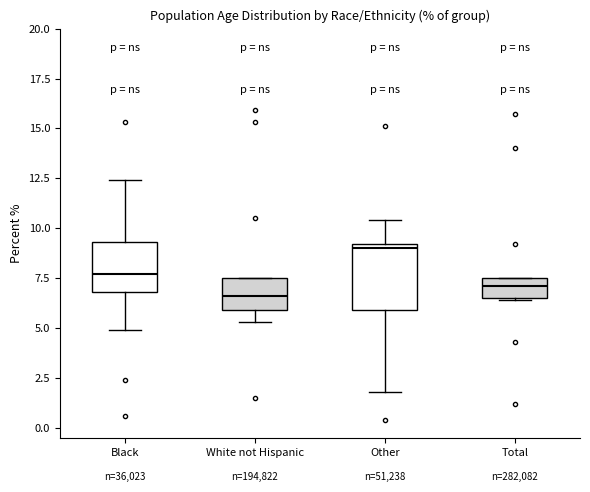

Reading left to right, transcribe this box plot: for each box, give where its median line is, the range the box spans, and where its two whiskers end, as read against the y-axis. The values are not printed on the chart, so give them approximately, as read against the axis.

Black: median 7.5, box 7.0 to 9.5, whiskers 5.0 to 12.5
White not Hispanic: median 6.5, box 6.0 to 7.5, whiskers 5.5 to 7.5
Other: median 9.0 (just below the box's upper edge), box 6.0 to 9.0, whiskers 2.0 to 10.5
Total: median 7.0, box 6.5 to 7.5, whiskers 6.5 to 7.5